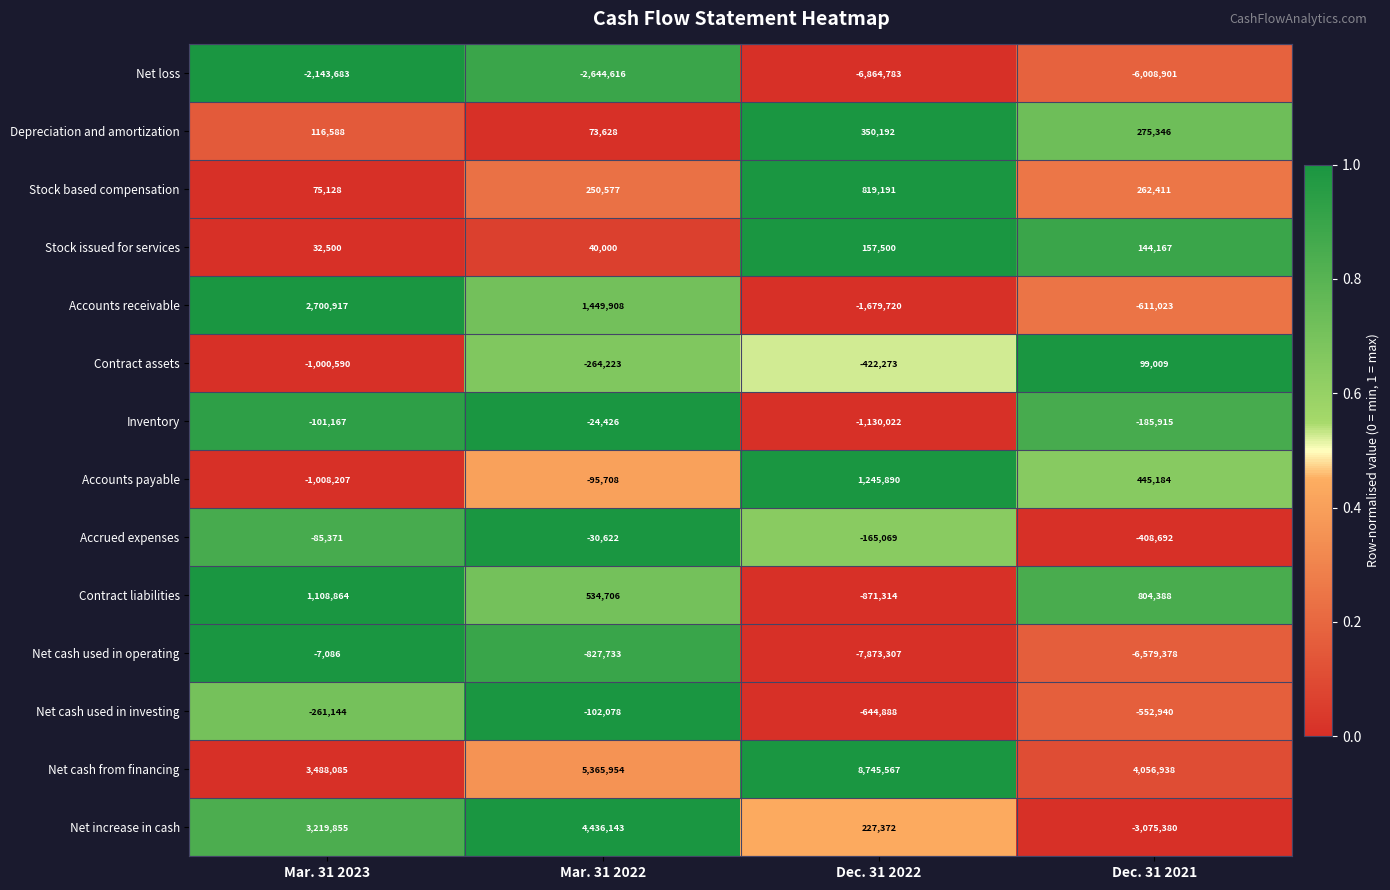

Which category has the highest value across all series?

Dec. 31 2022